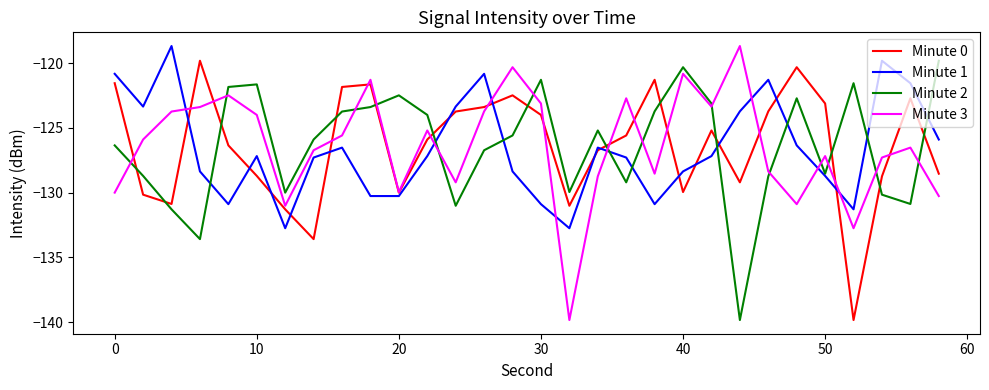

How many interior local peaks does the Minute 0 series have?

7